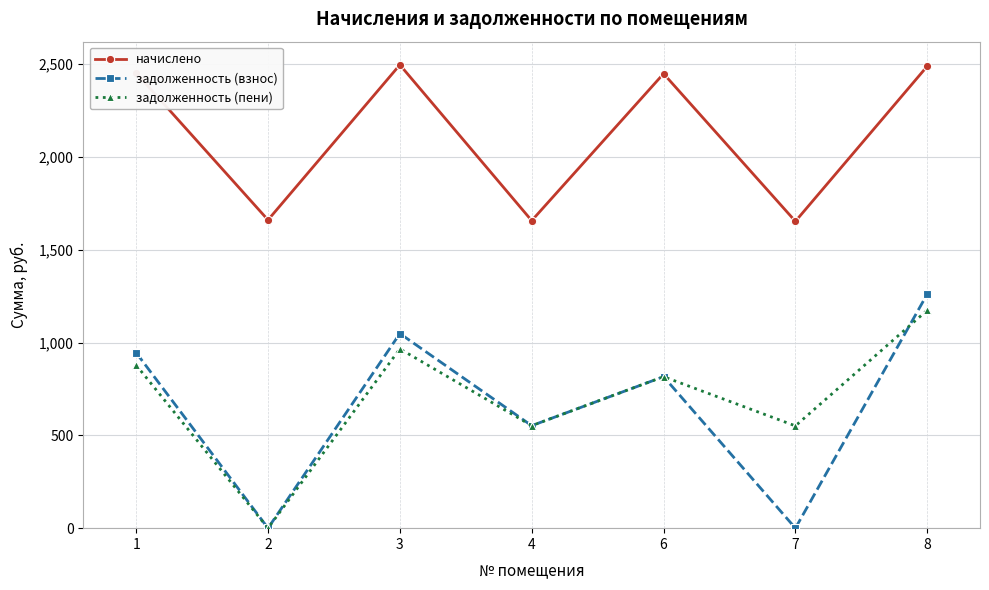

True or false: задолженность (взнос) and начислено intersect in this chart.

False